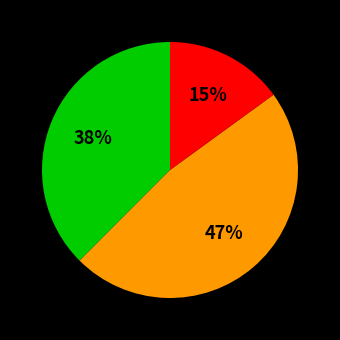

To the nearest percent, what is the difference between the largest and smallest slice percentages?

32%